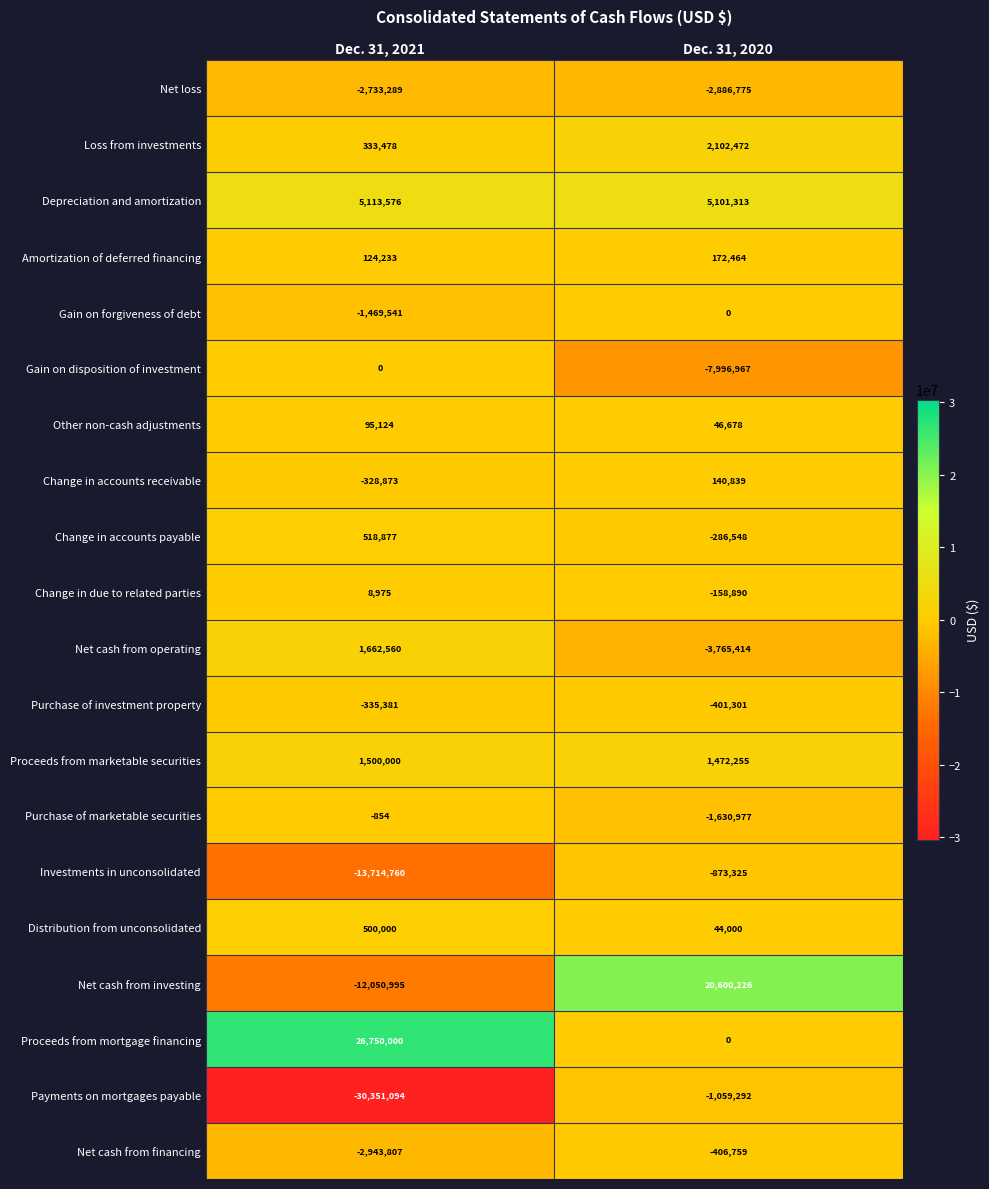

How many positive values does the Change in accounts payable series have?

1